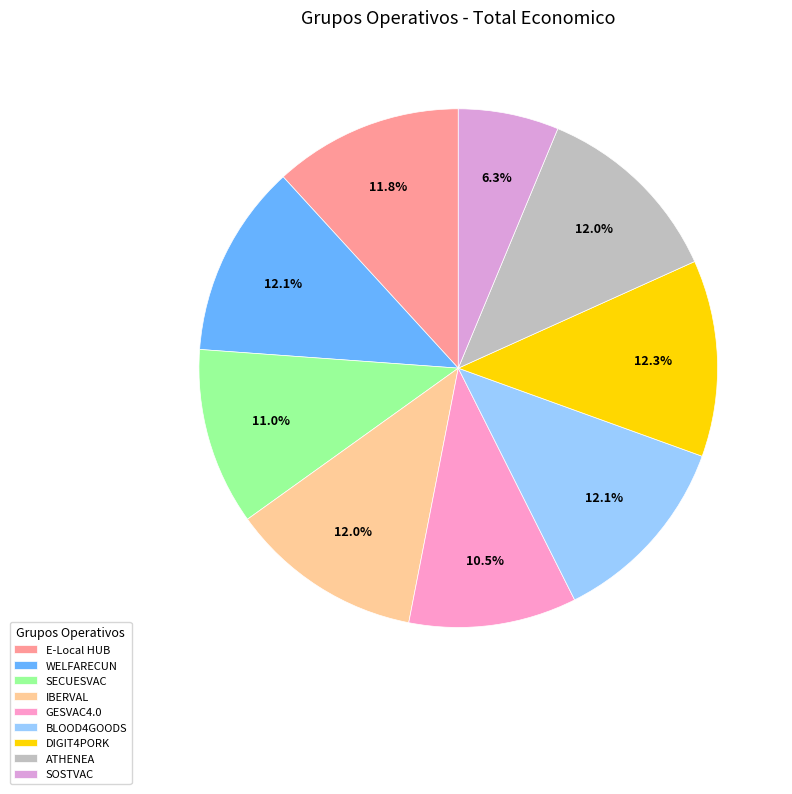

Approximately how many times larger is the value at WELFARECUN compared to SOSTVAC?

1.9